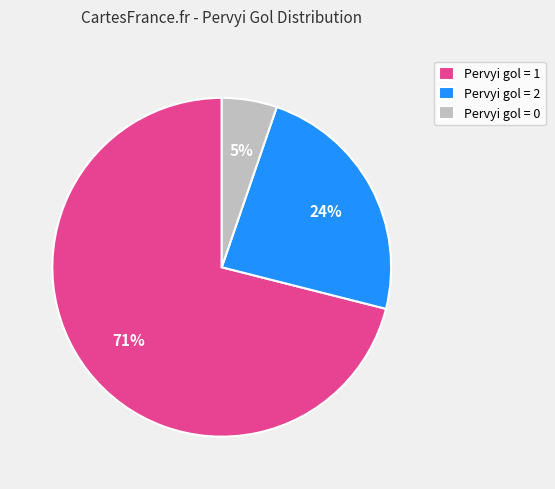

Which has a higher value, Pervyi gol = 0 or Pervyi gol = 2?

Pervyi gol = 2